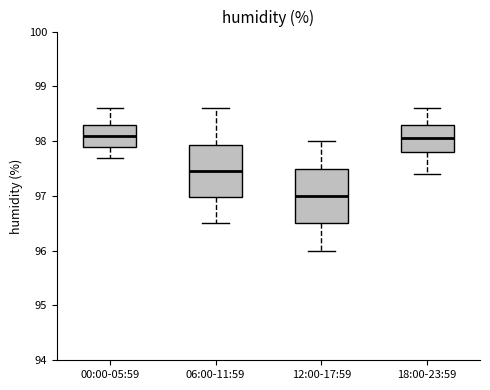

Reading left to right, read every box against the y-axis: the position of its median line, the range the box covers, and the ends of its whiskers. The values are not printed on the chart, so give them approximately, as read against the axis.

00:00-05:59: median 98.1, box 97.9 to 98.3, whiskers 97.7 to 98.6
06:00-11:59: median 97.5, box 97.0 to 97.9, whiskers 96.5 to 98.6
12:00-17:59: median 97.0, box 96.5 to 97.5, whiskers 96.0 to 98.0
18:00-23:59: median 98.1, box 97.8 to 98.3, whiskers 97.4 to 98.6